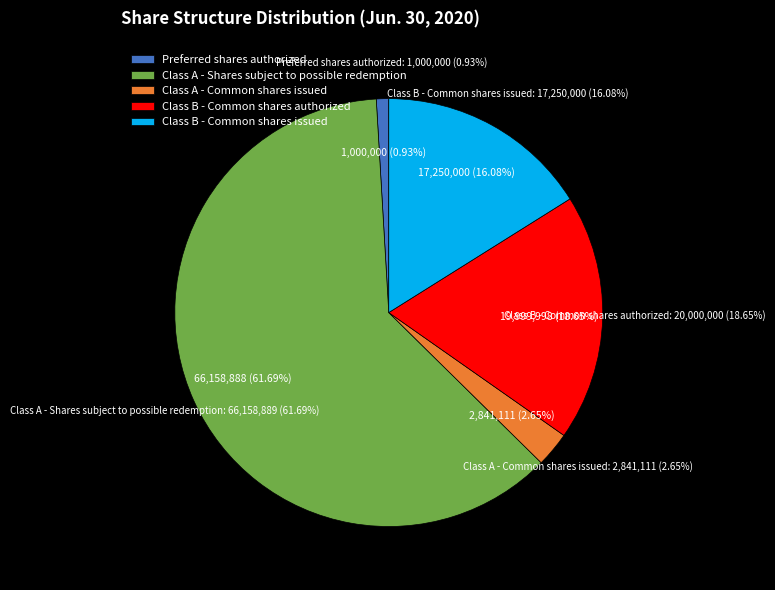

Rank the categories by value from lowest to highest.

Preferred shares authorized, Class A - Common shares issued, Class B - Common shares issued, Class B - Common shares authorized, Class A - Shares subject to possible redemption